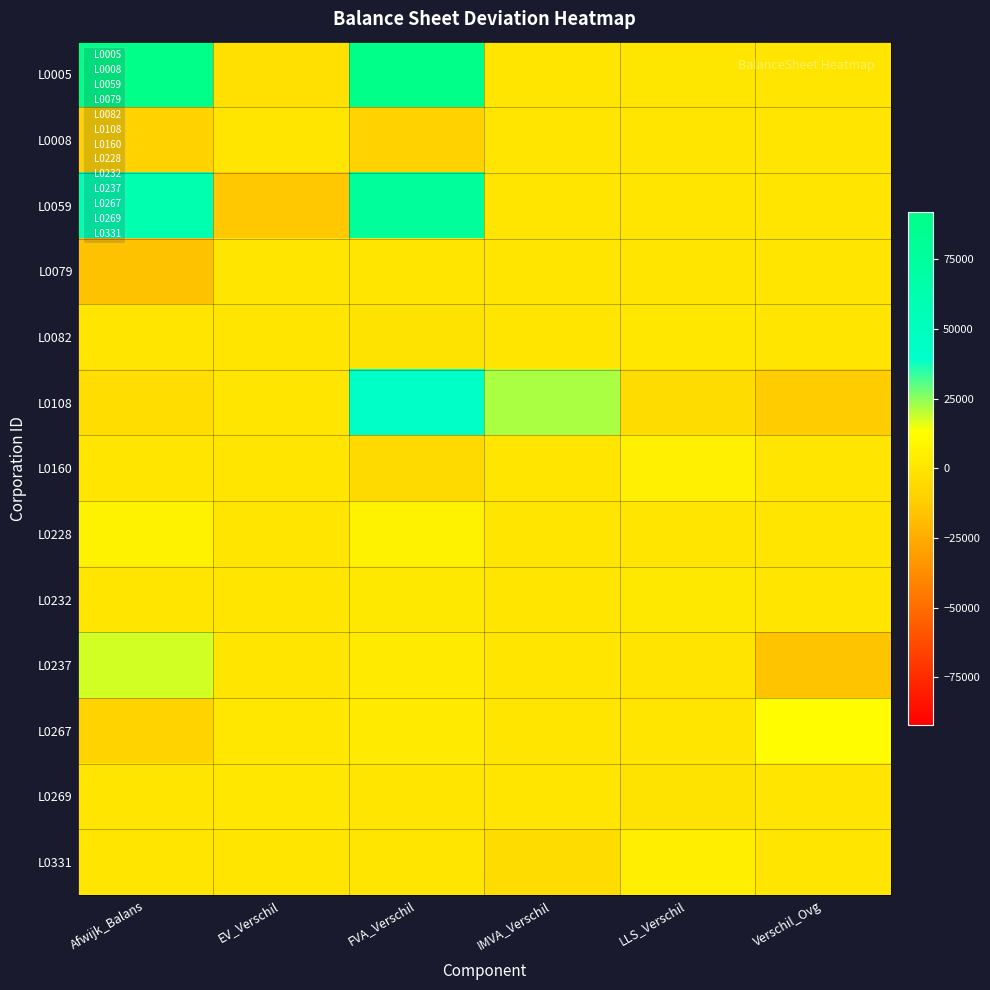

Reading right to left, transcribe all the data shown in this chart.

L0005: Verschil_Ovg=17	LLS_Verschil=367	IMVA_Verschil=0	FVA_Verschil=229393	EV_Verschil=-2541	Afwijk_Balans=227202
L0008: Verschil_Ovg=0	LLS_Verschil=0	IMVA_Verschil=0	FVA_Verschil=-9900	EV_Verschil=0	Afwijk_Balans=-9900
L0059: Verschil_Ovg=0	LLS_Verschil=0	IMVA_Verschil=0	FVA_Verschil=77109	EV_Verschil=-14624	Afwijk_Balans=62485
L0079: Verschil_Ovg=0	LLS_Verschil=0	IMVA_Verschil=0	FVA_Verschil=0	EV_Verschil=0	Afwijk_Balans=-16621
L0082: Verschil_Ovg=0	LLS_Verschil=834	IMVA_Verschil=0	FVA_Verschil=-834	EV_Verschil=0	Afwijk_Balans=0
L0108: Verschil_Ovg=-12798	LLS_Verschil=-4432	IMVA_Verschil=21852	FVA_Verschil=43076	EV_Verschil=15	Afwijk_Balans=-4009
L0160: Verschil_Ovg=0	LLS_Verschil=5358	IMVA_Verschil=0	FVA_Verschil=-5460	EV_Verschil=102	Afwijk_Balans=0
L0228: Verschil_Ovg=0	LLS_Verschil=0	IMVA_Verschil=0	FVA_Verschil=6549	EV_Verschil=0	Afwijk_Balans=6549
L0232: Verschil_Ovg=0	LLS_Verschil=1605	IMVA_Verschil=0	FVA_Verschil=1613	EV_Verschil=0	Afwijk_Balans=8
L0237: Verschil_Ovg=-16127	LLS_Verschil=-646	IMVA_Verschil=0	FVA_Verschil=2453	EV_Verschil=0	Afwijk_Balans=17934
L0267: Verschil_Ovg=11998	LLS_Verschil=0	IMVA_Verschil=0	FVA_Verschil=2182	EV_Verschil=746	Afwijk_Balans=-9070
L0269: Verschil_Ovg=0	LLS_Verschil=-985	IMVA_Verschil=0	FVA_Verschil=0	EV_Verschil=985	Afwijk_Balans=0
L0331: Verschil_Ovg=0	LLS_Verschil=4959	IMVA_Verschil=-4959	FVA_Verschil=0	EV_Verschil=0	Afwijk_Balans=0